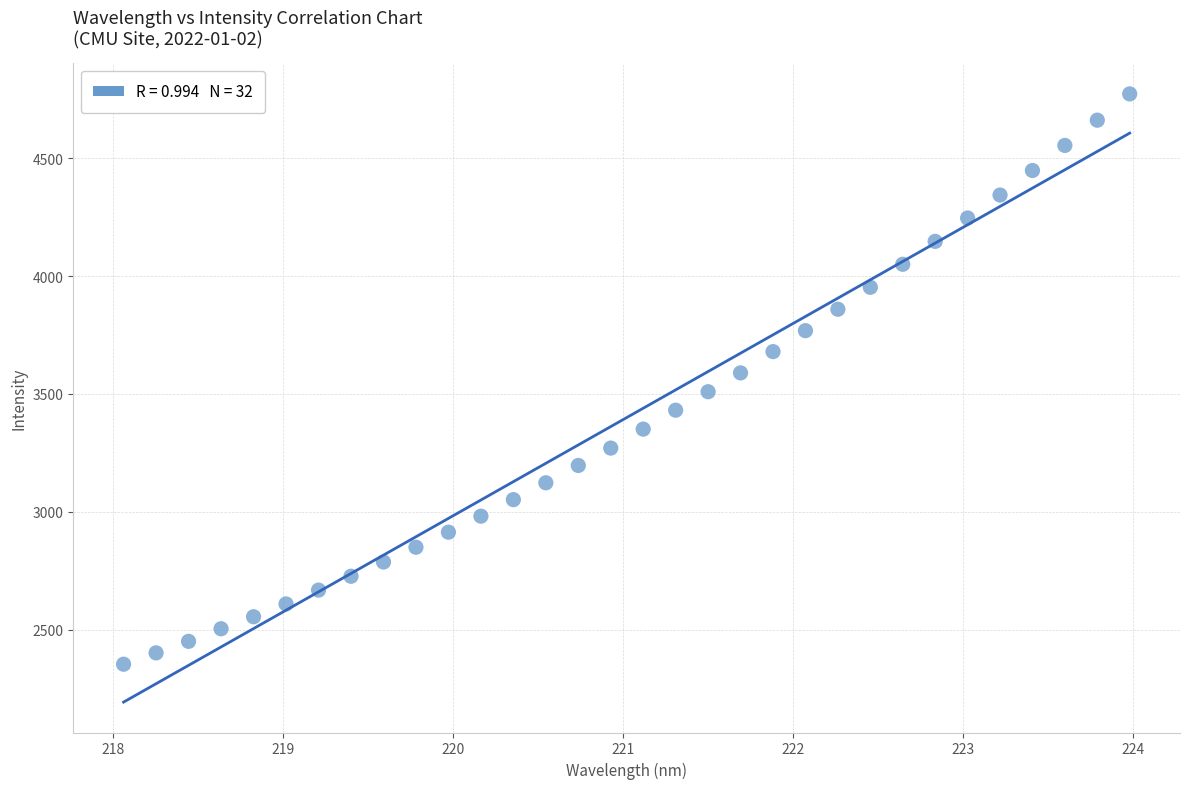

What is the range of X values (max minus min)?

5.9